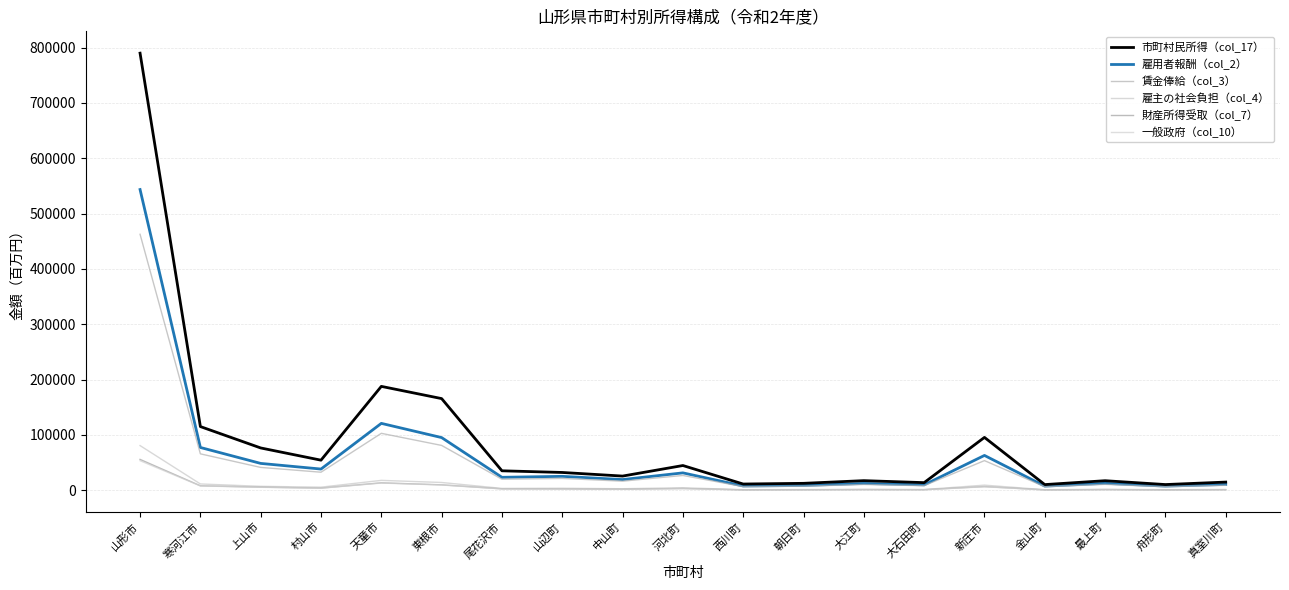

Where is the first local maximum for 一般政府（col_10）?

天童市